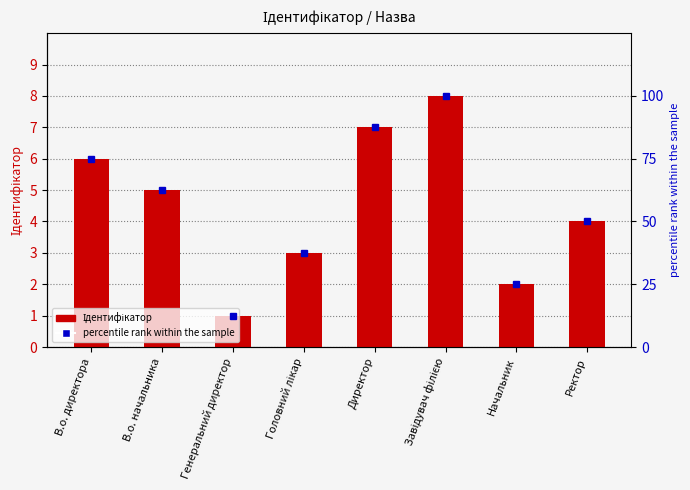

What is the value of the Ідентифікатор bar at the 6th from the left?

8.0